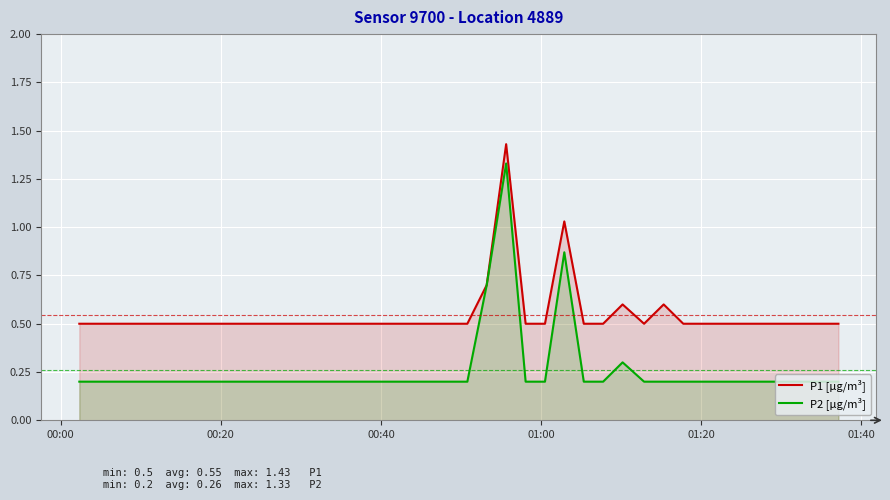

True or false: P1 [µg/m³] and P2 [µg/m³] intersect in this chart.

False